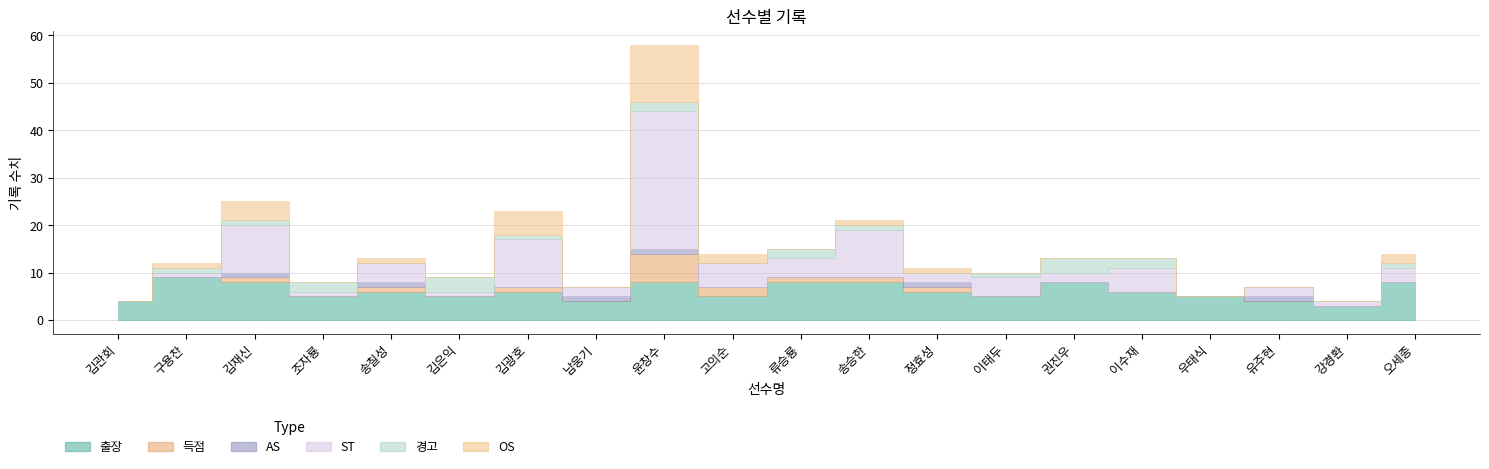

True or false: 득점 and 출장 cross at least once.

False